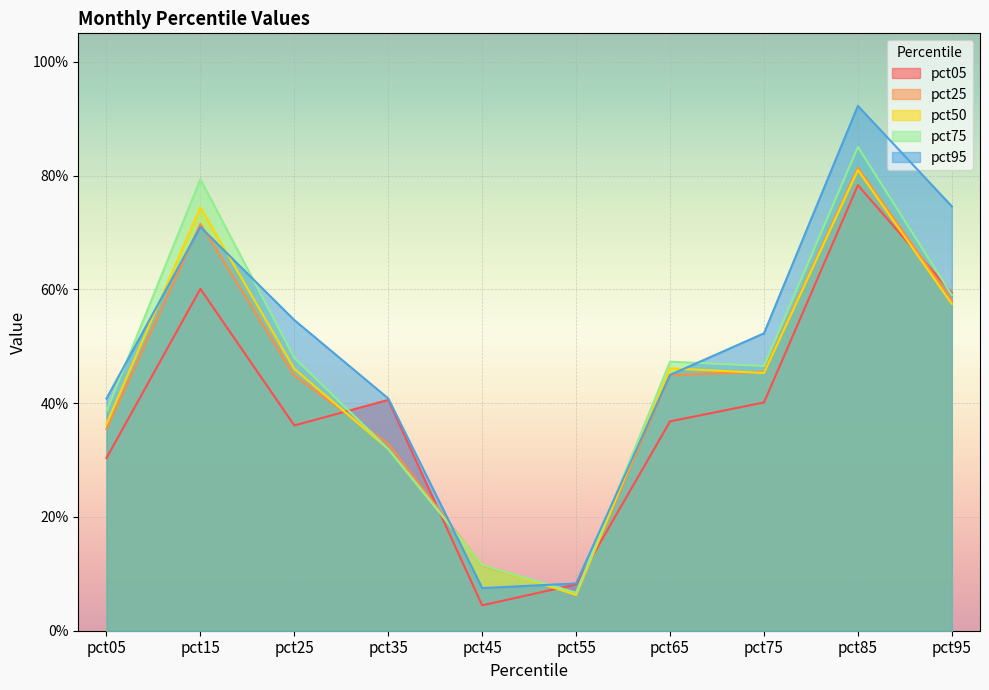

What is the highest value of the pct50 series?

0.8